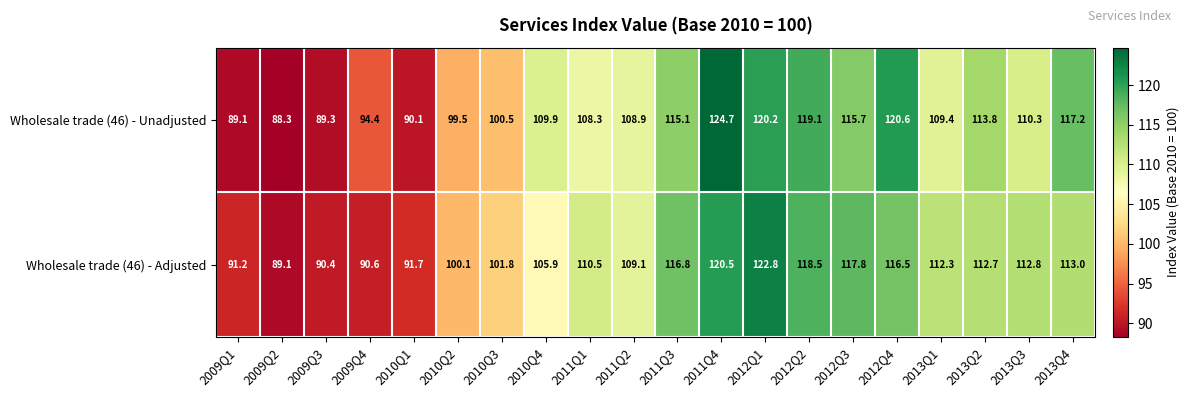

At 2011Q1, list the series in order from smallest to largest.

Wholesale trade (46) - Unadjusted, Wholesale trade (46) - Adjusted